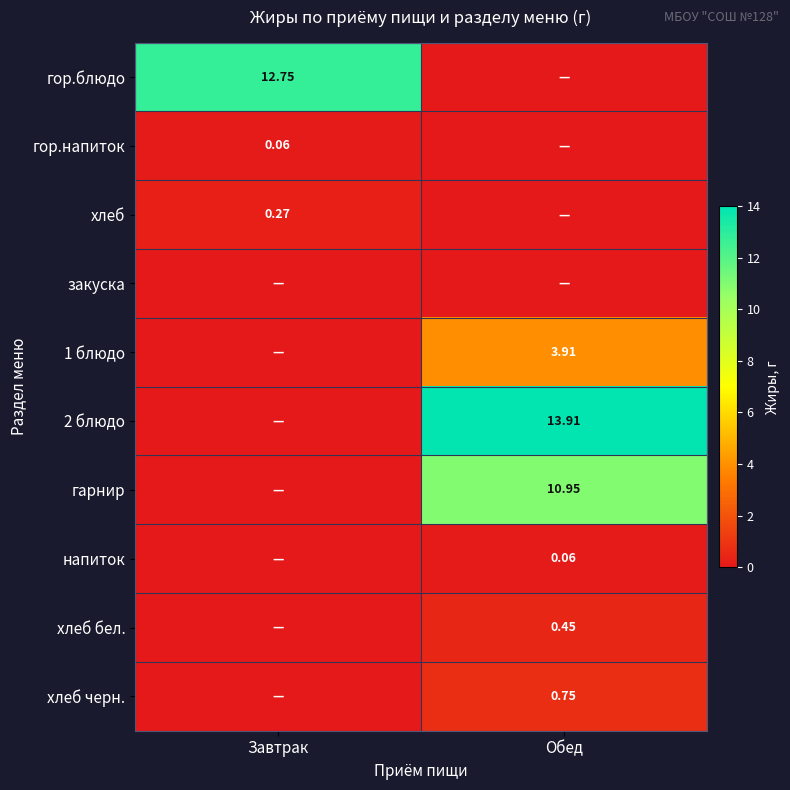

What is the difference between the highest and lowest values at Обед?

13.9